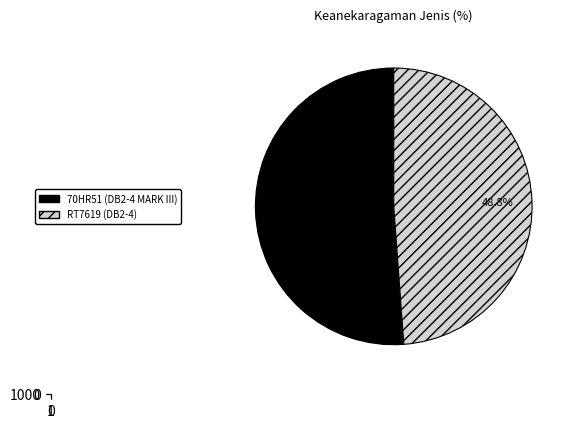

What percentage is the RT7619 (DB2-4) slice, to the nearest percent?

49%